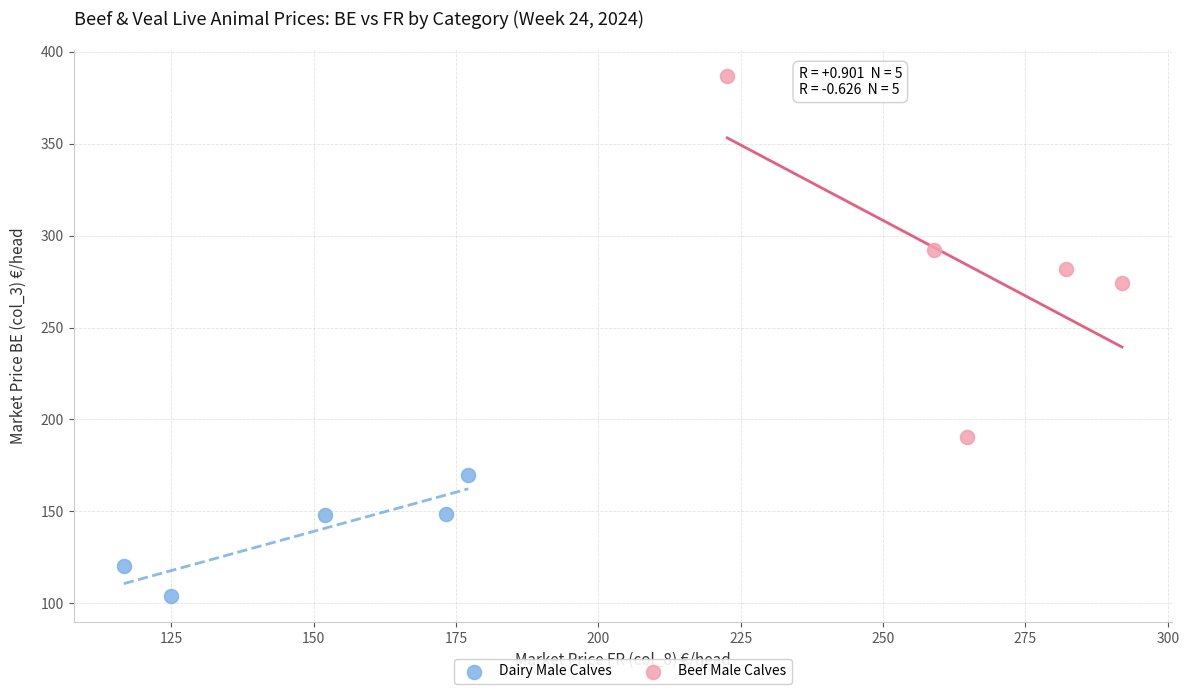

Which series contains the highest Y value?

Beef Male Calves